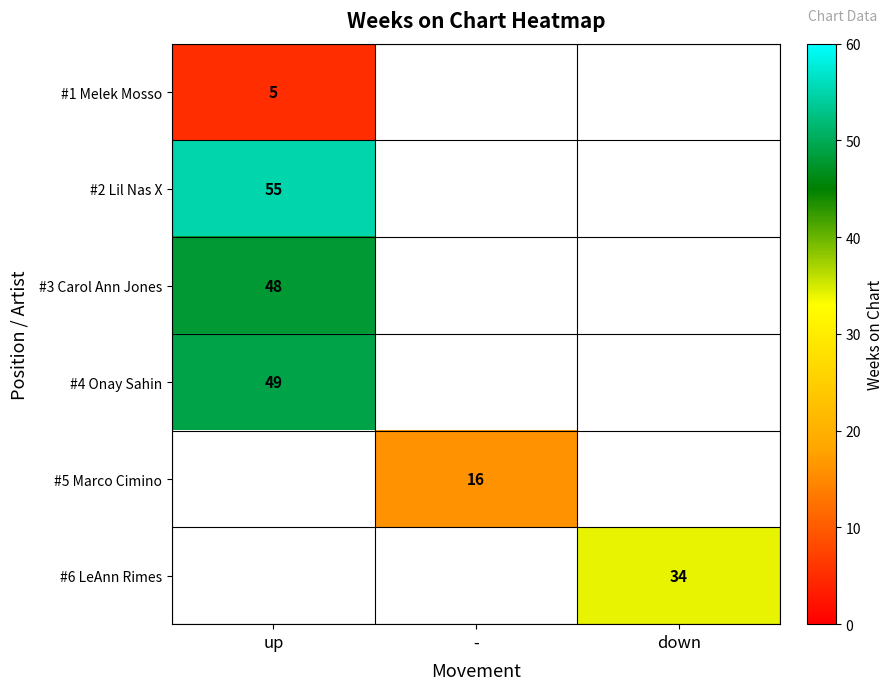

Between down and up, which is larger?

up